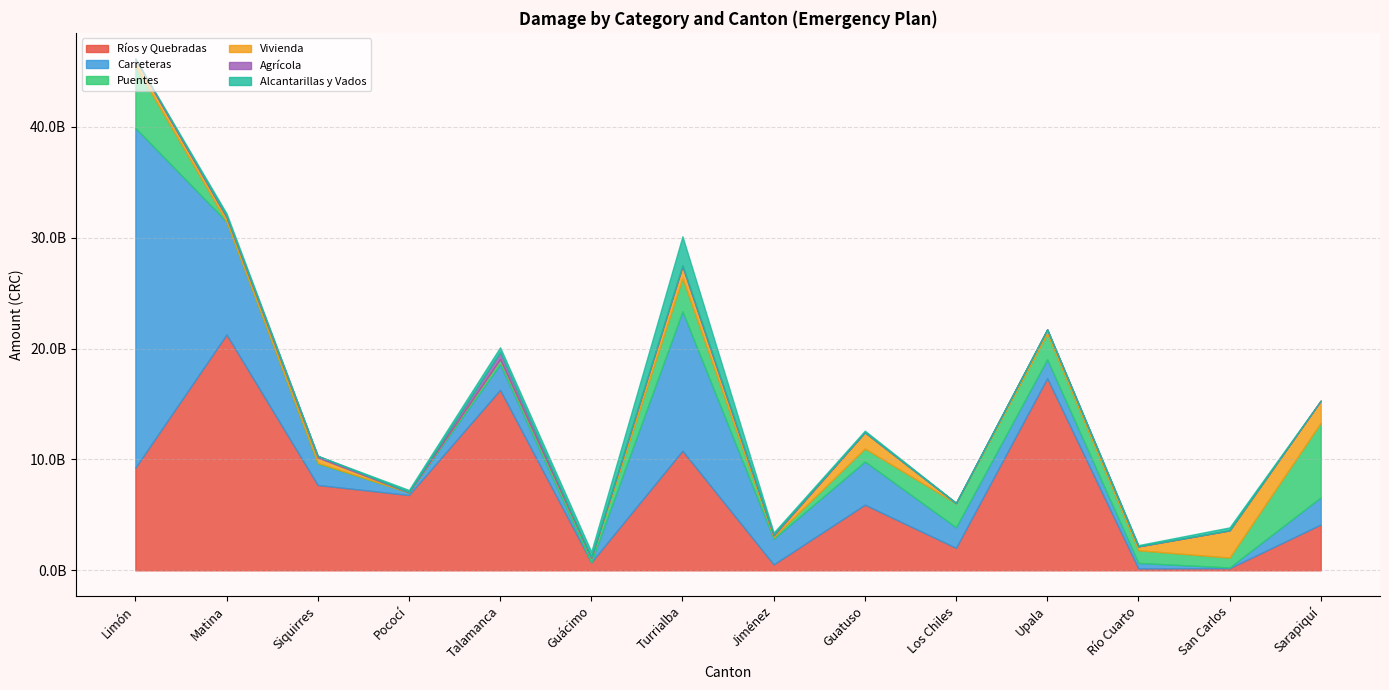

Between Pococí and Jiménez, which is larger?

Pococí